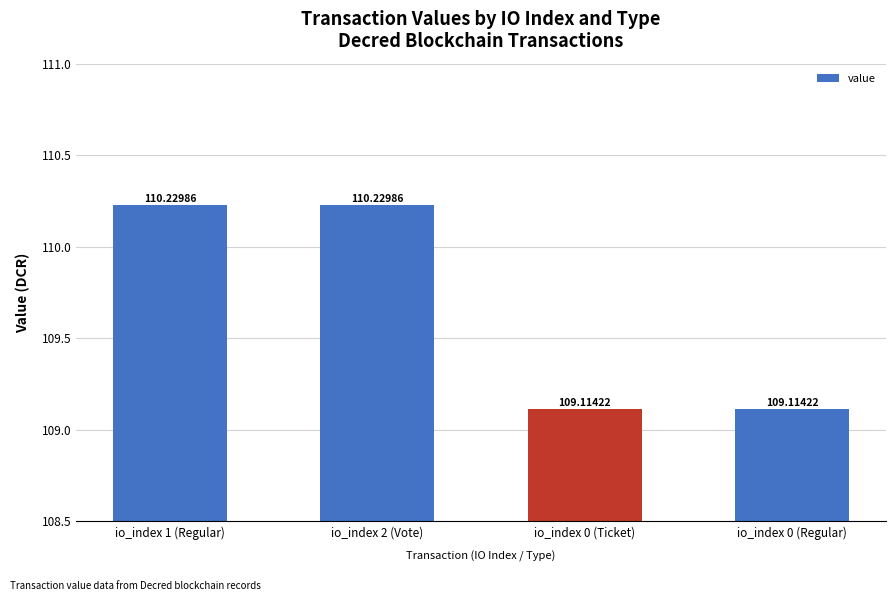

What is the change in value from io_index 2 (Vote) to io_index 0 (Ticket)?

-1.1